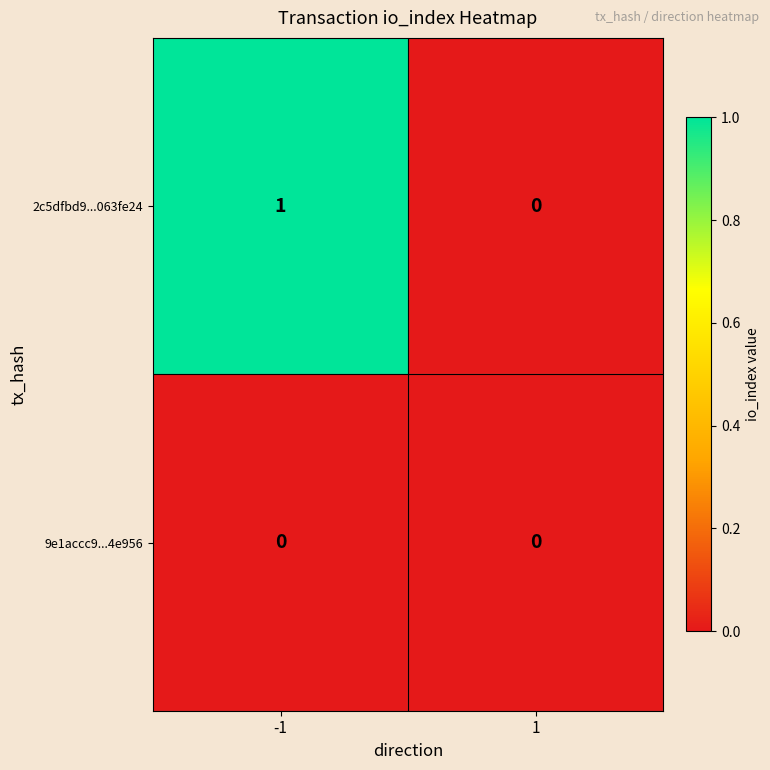

The 2c5dfbd9...063fe24 series shows 1 at -1. True or false?

True